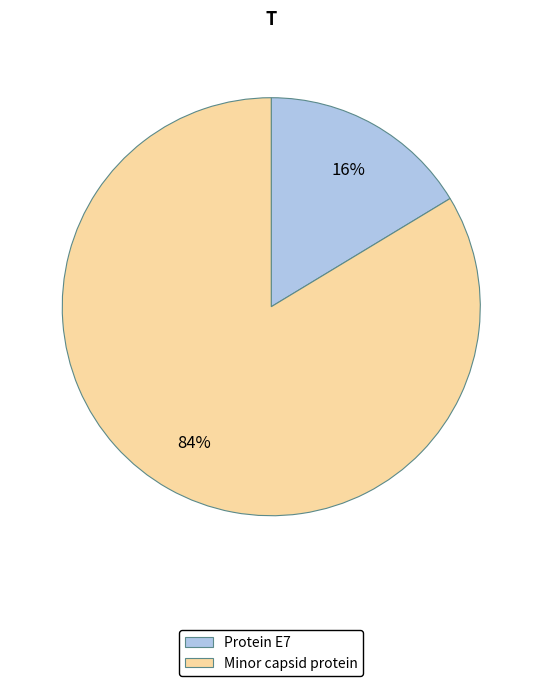

Between Protein E7 and Minor capsid protein, which is larger?

Minor capsid protein